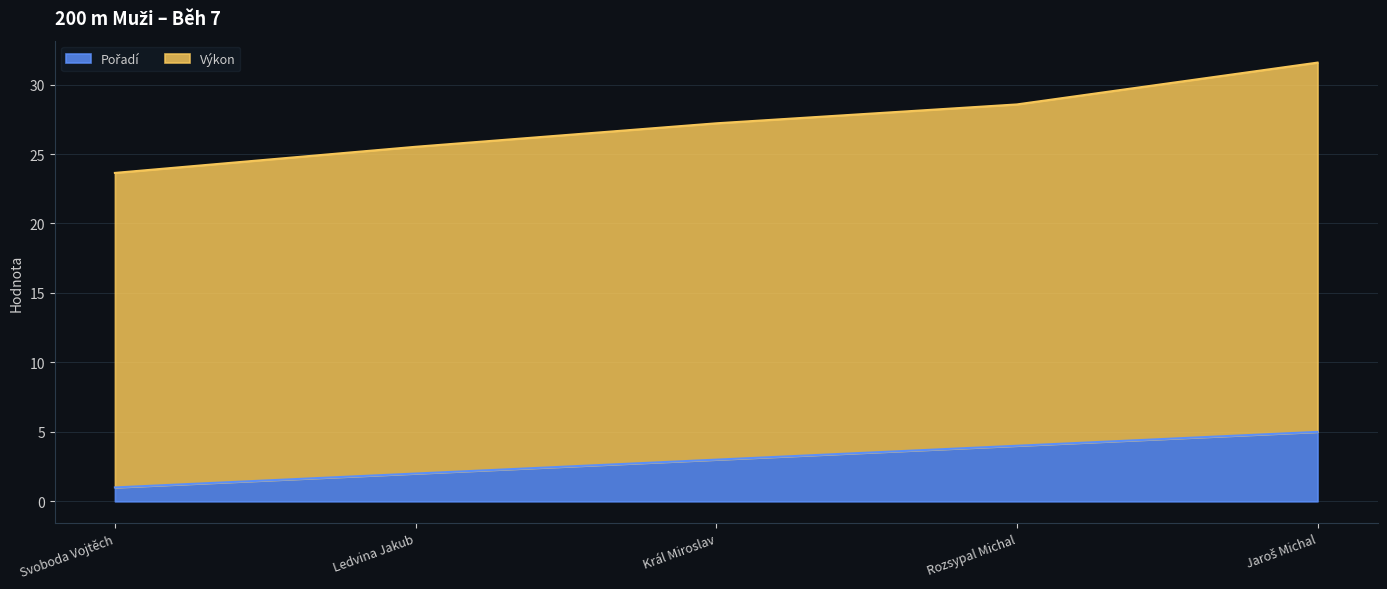

What is the greatest value displayed?

31.6